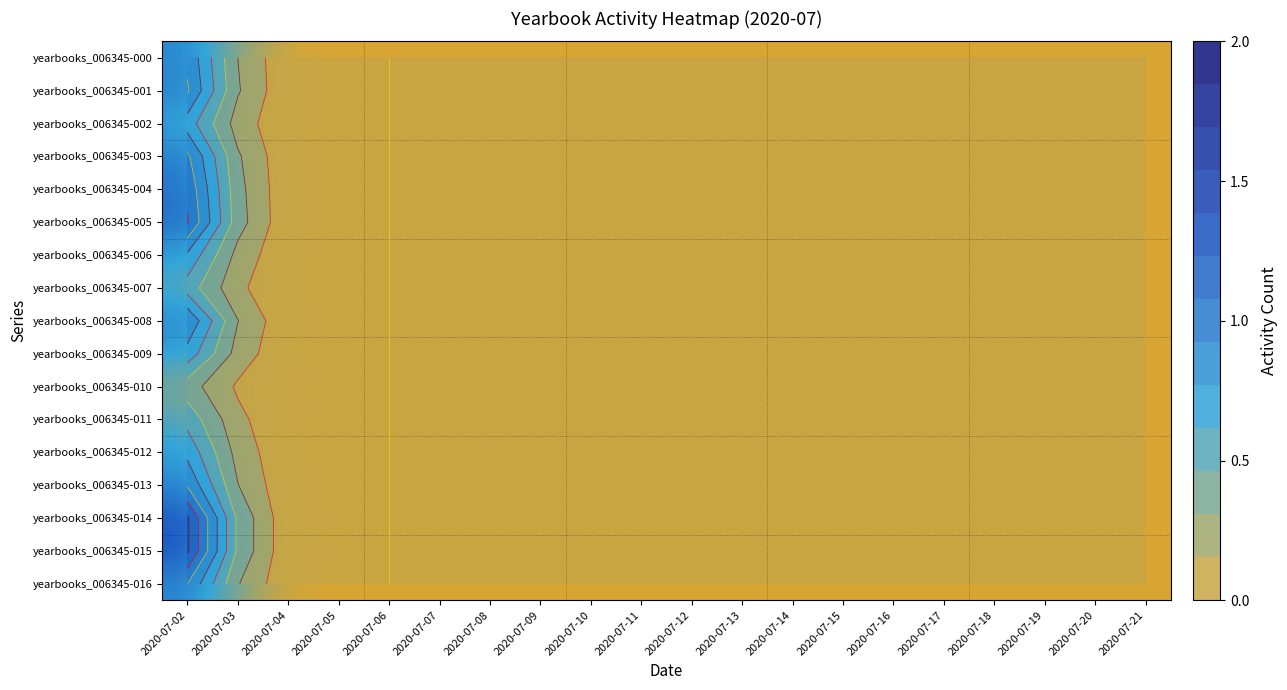

What is the sum of the yearbooks_006345-004 values at 2020-07-14 and 2020-07-02?

1.0